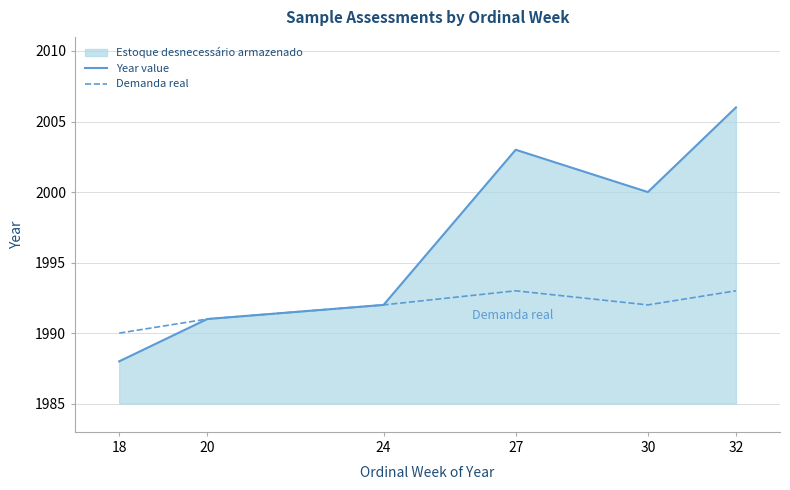

Does the chart have visible grid lines?

Yes